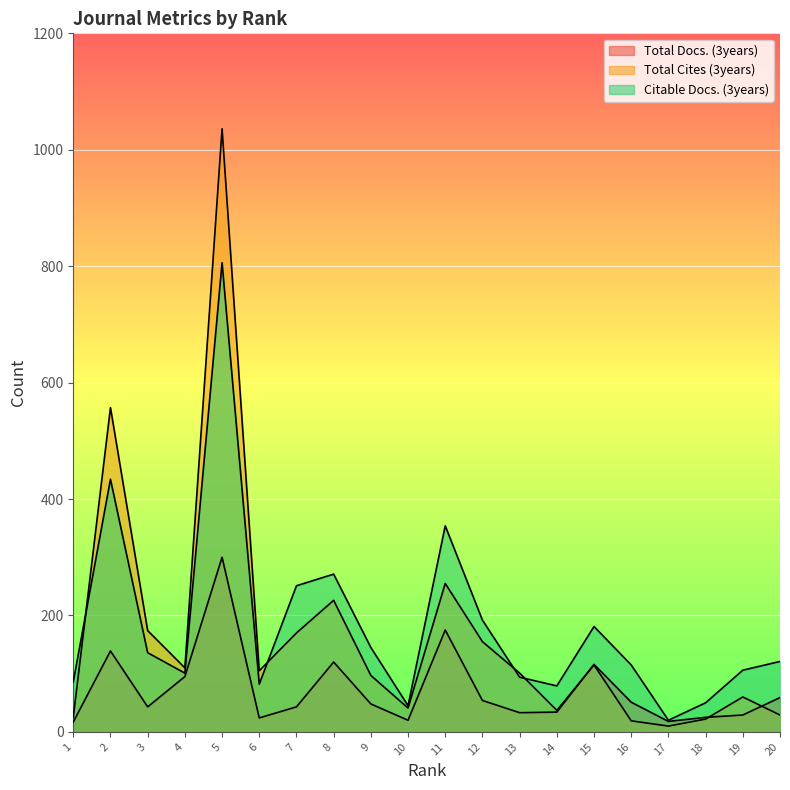

Count the number of data series in this chart.

3